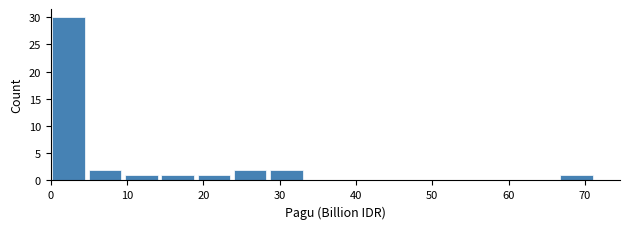

Over which range of the x-axis is the bar tallest?

0 to 5